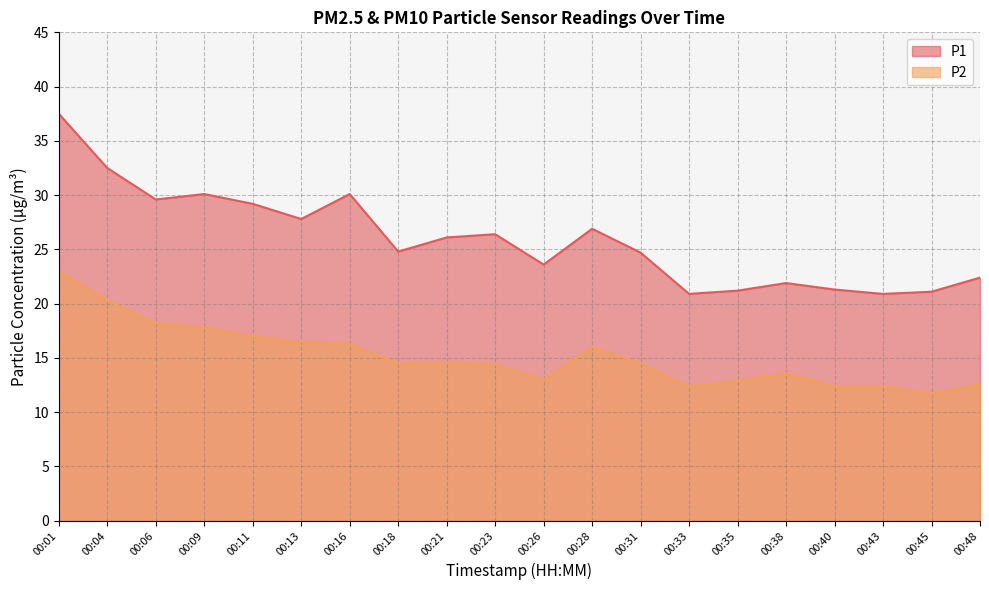

What is the total value across all series at 00:28?

42.9